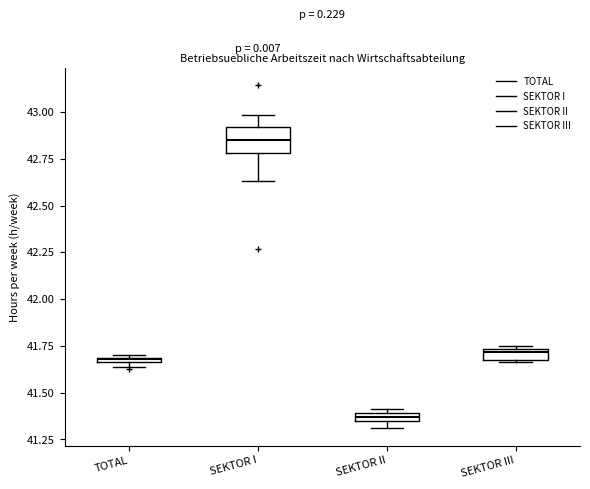

Which box is the tallest, from its lower edge to its upper edge?

SEKTOR I